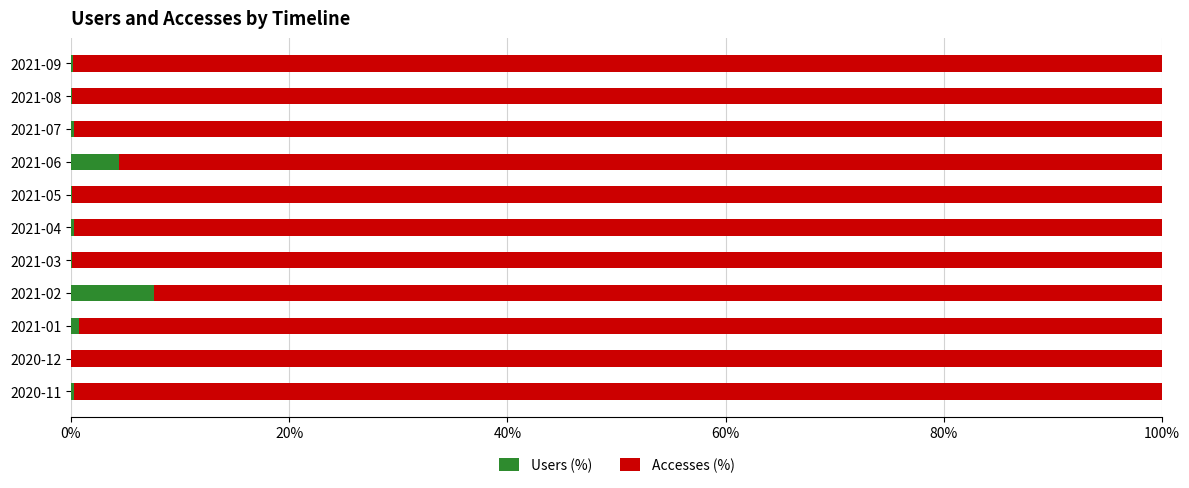

The value of Users (%) at 2020-12 is 0.0. True or false?

True